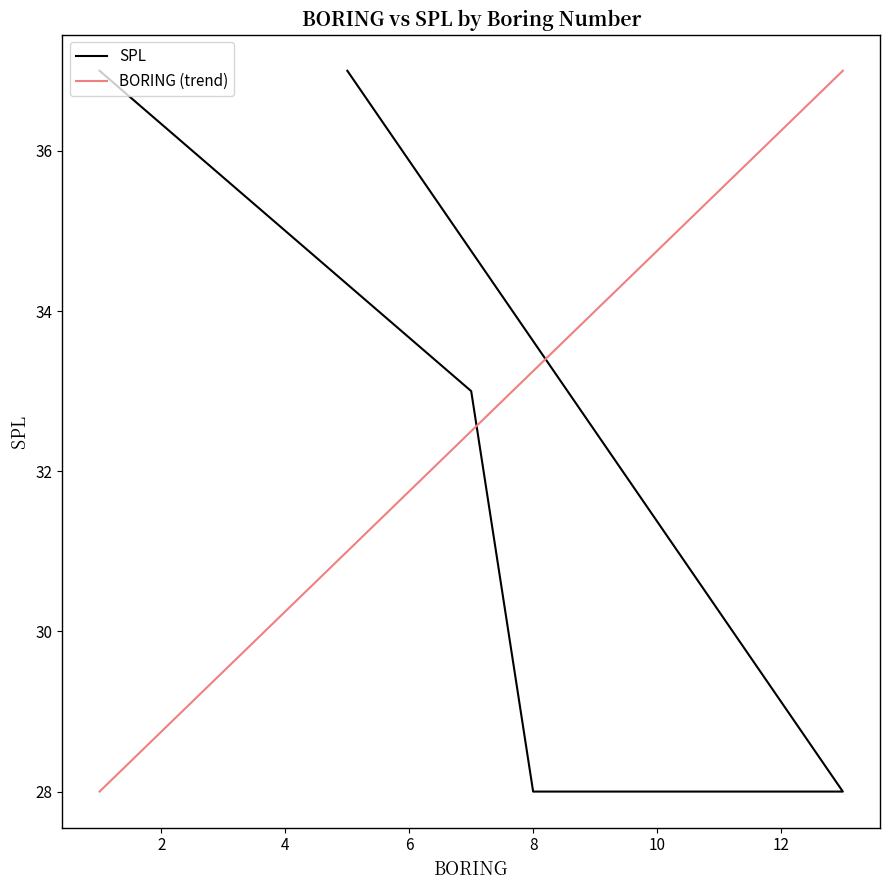

What is the difference between the values at 13 and 7?

5